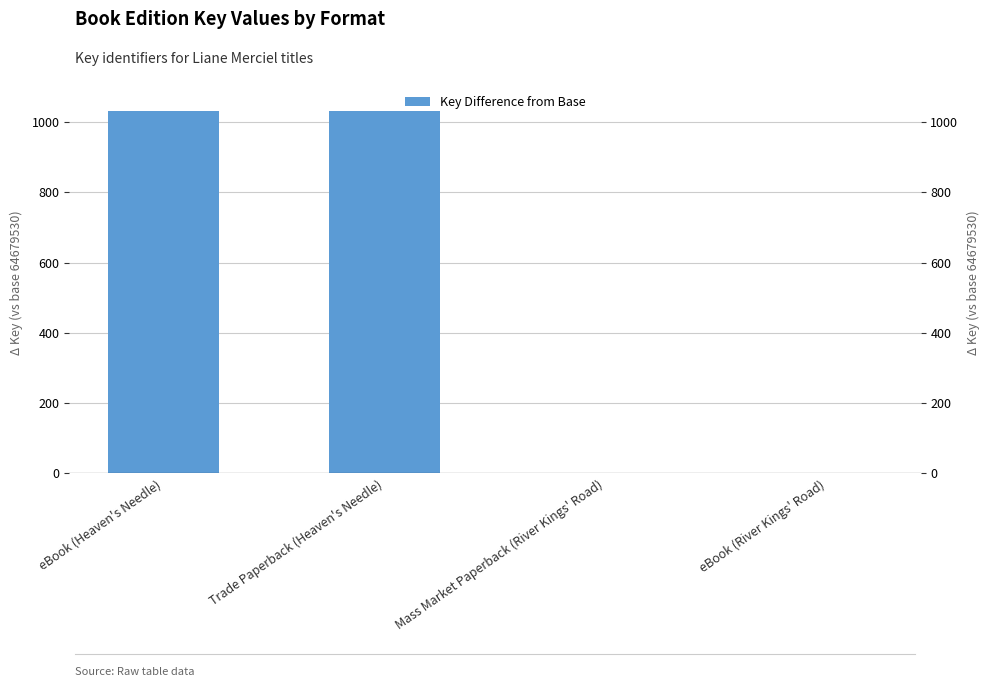

What is the change in value from eBook (Heaven's Needle) to eBook (River Kings' Road)?

-1033